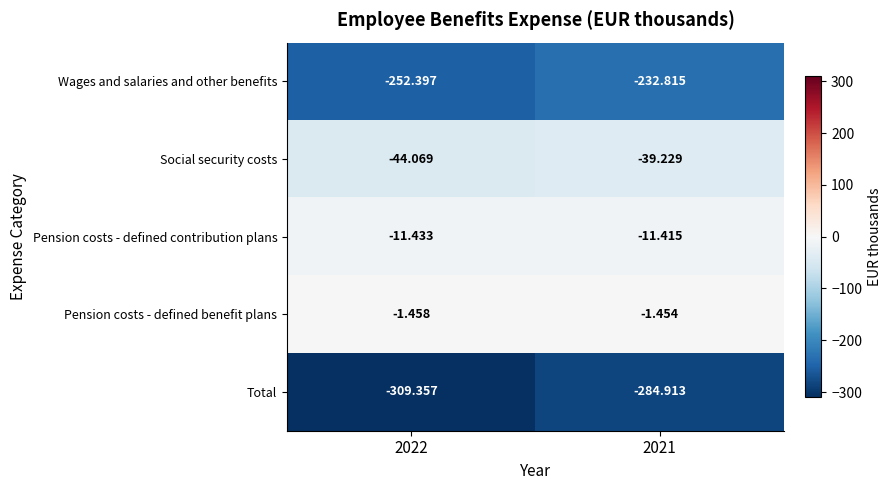

What is the difference between the highest and lowest values at 2021?

283.5